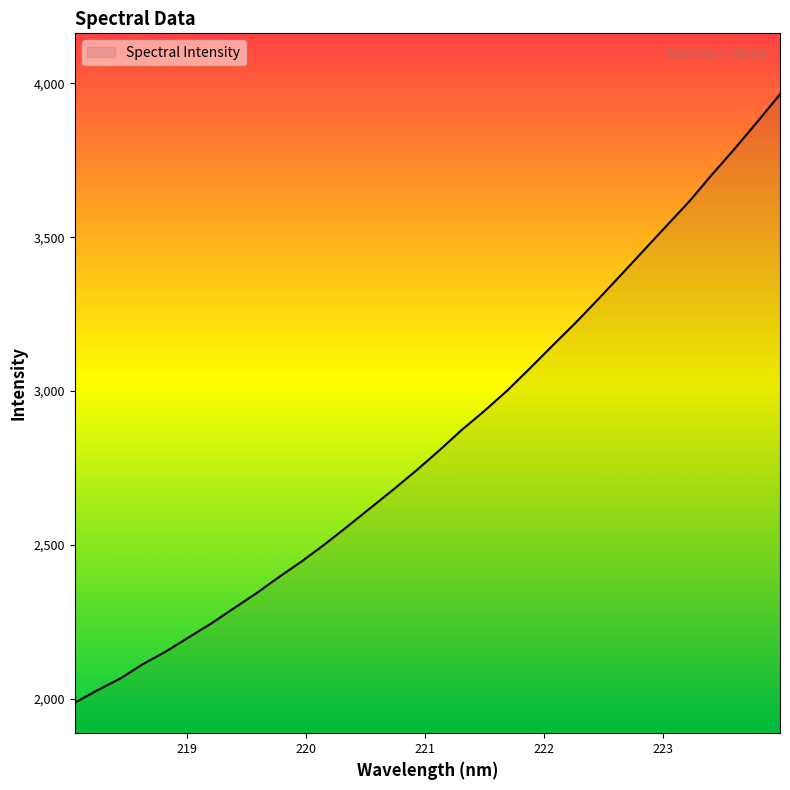

What is the maximum value shown in the chart?

3964.7